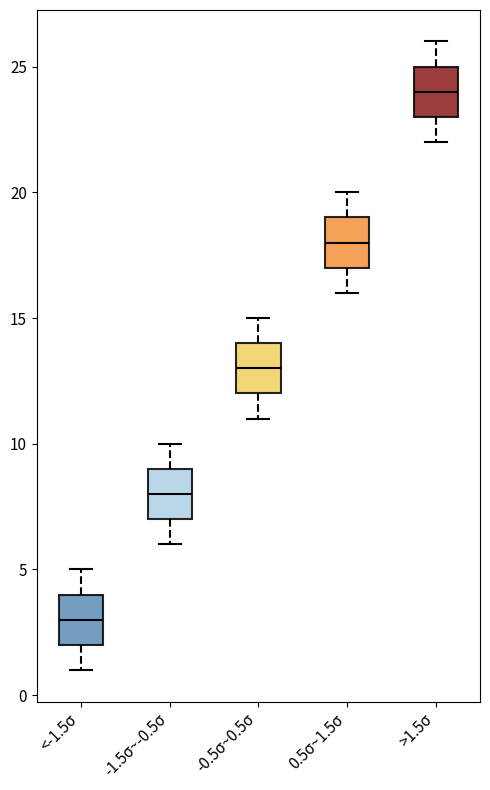

Reading left to right, transcribe this box plot: for each box, give where its median line is, the range the box spans, and where its two whiskers end, as read against the y-axis. The values are not printed on the chart, so give them approximately, as read against the axis.

<-1.5σ: median 3, box 2 to 4, whiskers 1 to 5
-1.5σ~-0.5σ: median 8, box 7 to 9, whiskers 6 to 10
-0.5σ~0.5σ: median 13, box 12 to 14, whiskers 11 to 15
0.5σ~1.5σ: median 18, box 17 to 19, whiskers 16 to 20
>1.5σ: median 24, box 23 to 25, whiskers 22 to 26